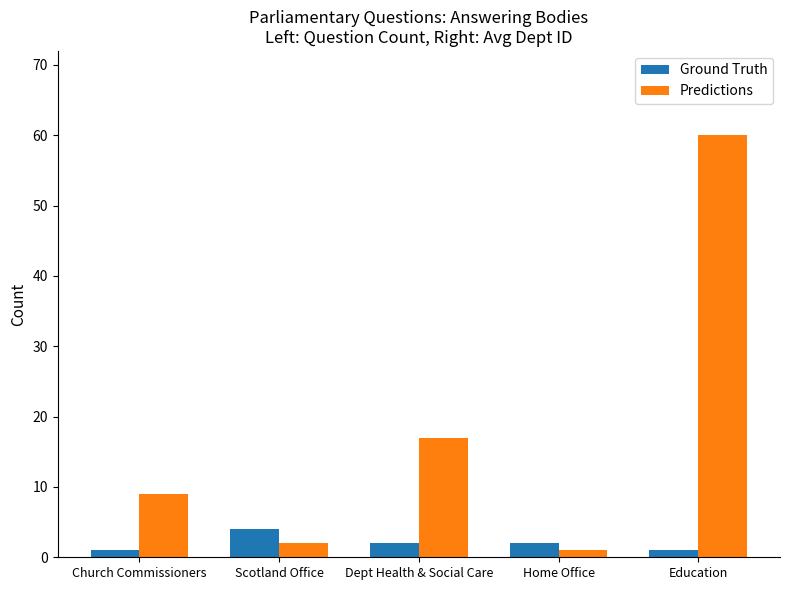

What are all the series names shown in the legend?

Ground Truth, Predictions